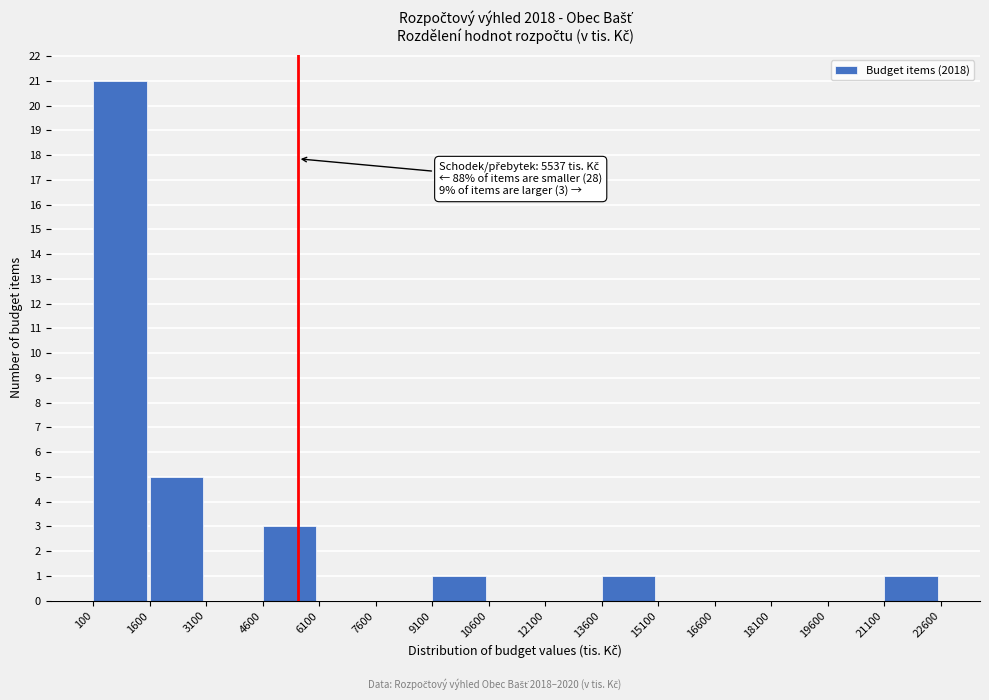

Over which range of the x-axis is the bar tallest?

100 to 1600